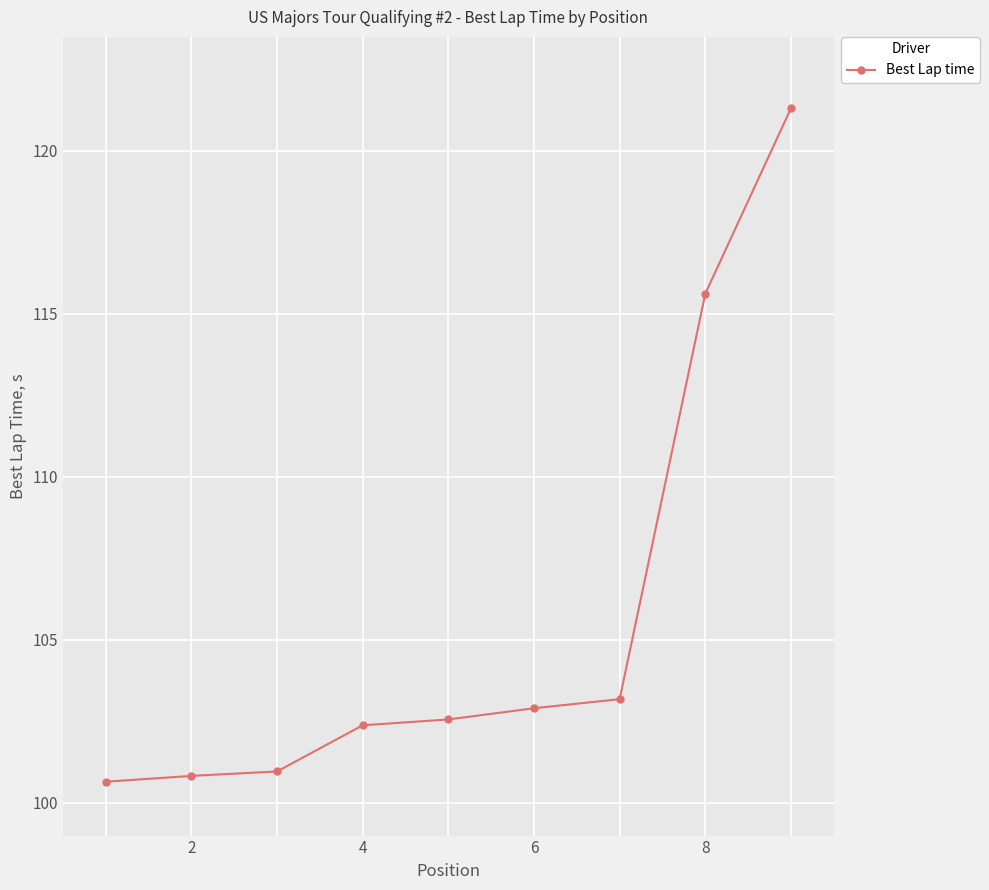

How many data points are above 102?

6